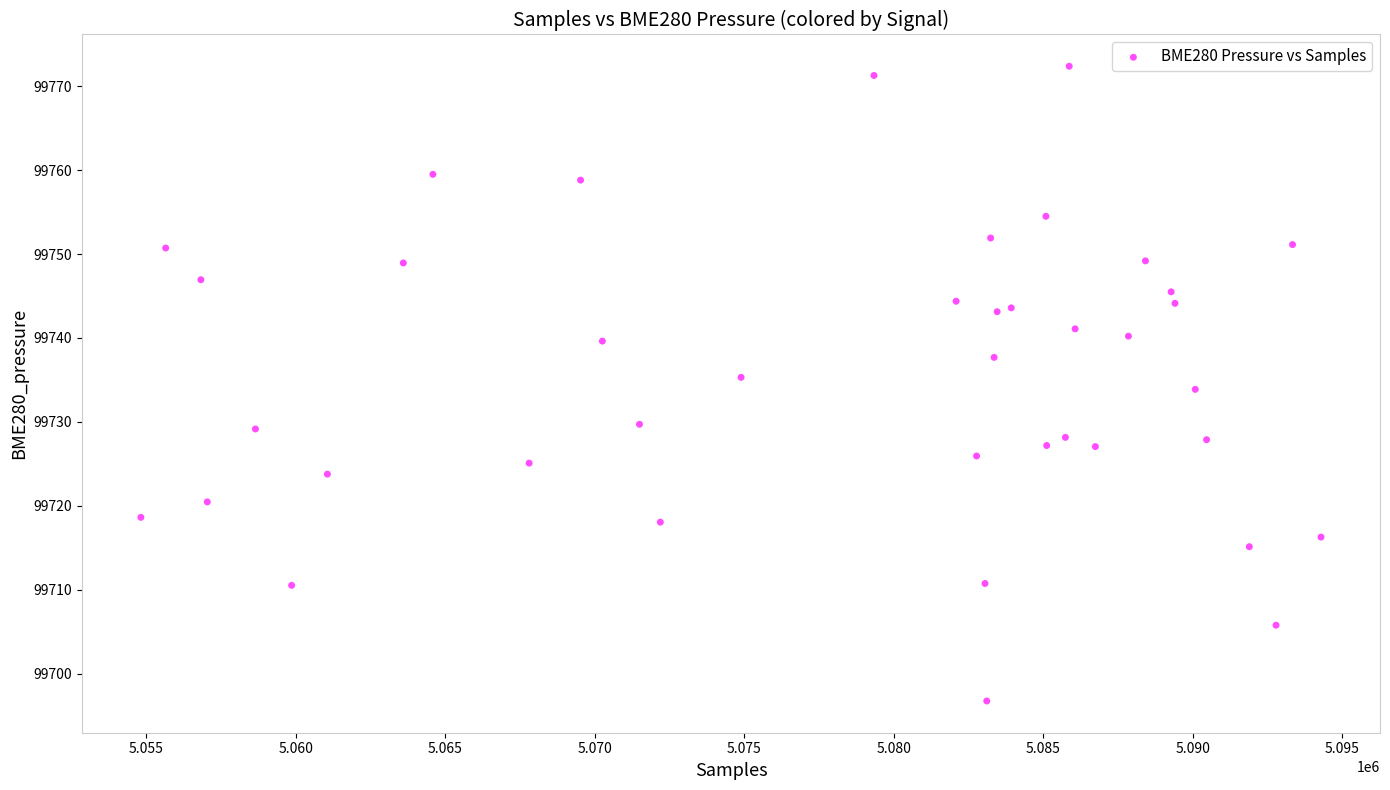

What is the range of X values (max minus min)?

39472.0